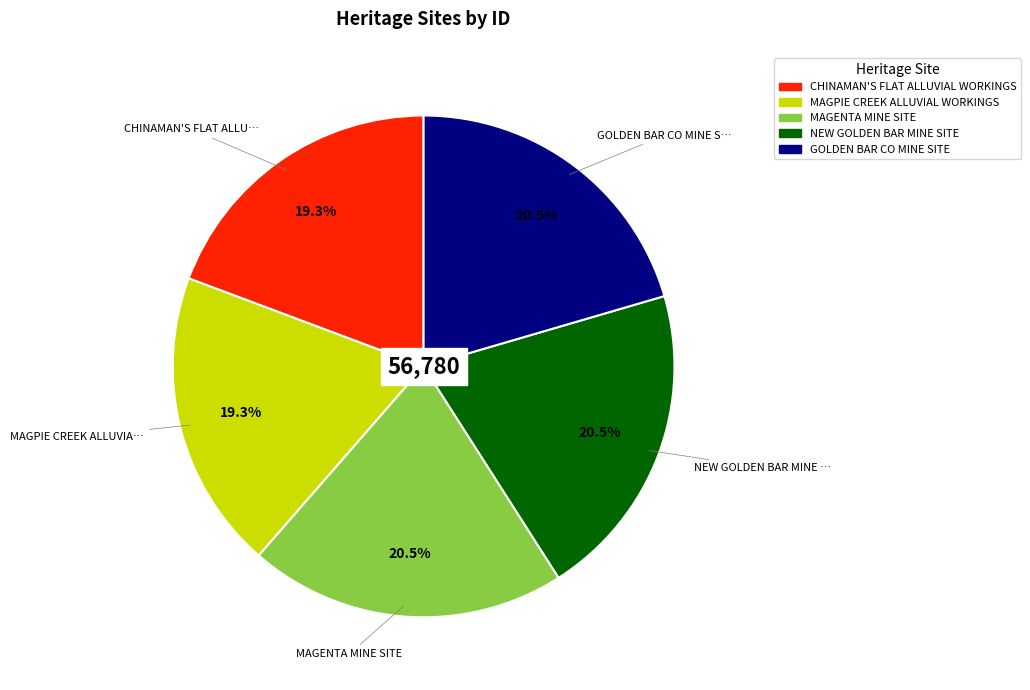

Does CHINAMAN'S FLAT ALLUVIAL WORKINGS account for over 50% of the chart?

No